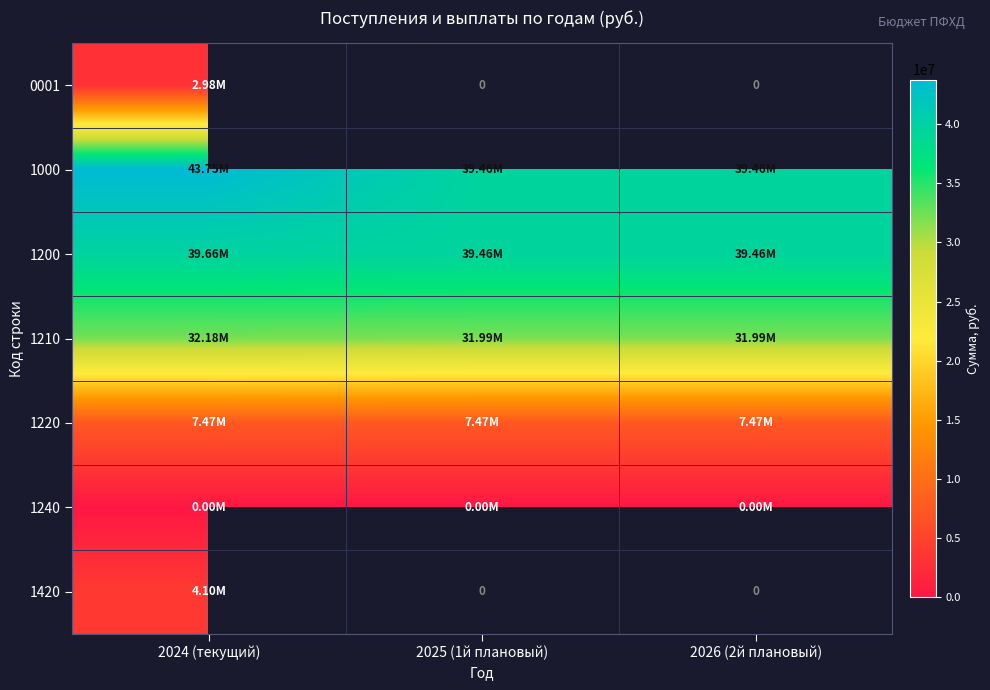

The value of 1000 at 2024 (текущий) is 24502584.3. True or false?

False